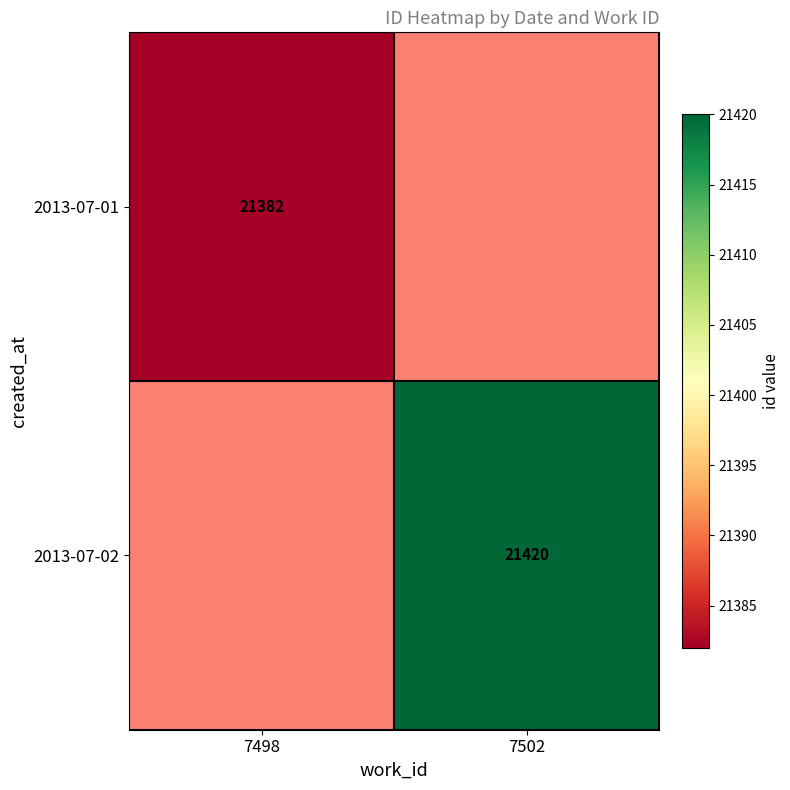

Is the value of 2013-07-02 at 7502 greater than the value of 2013-07-01 at 7498?

Yes